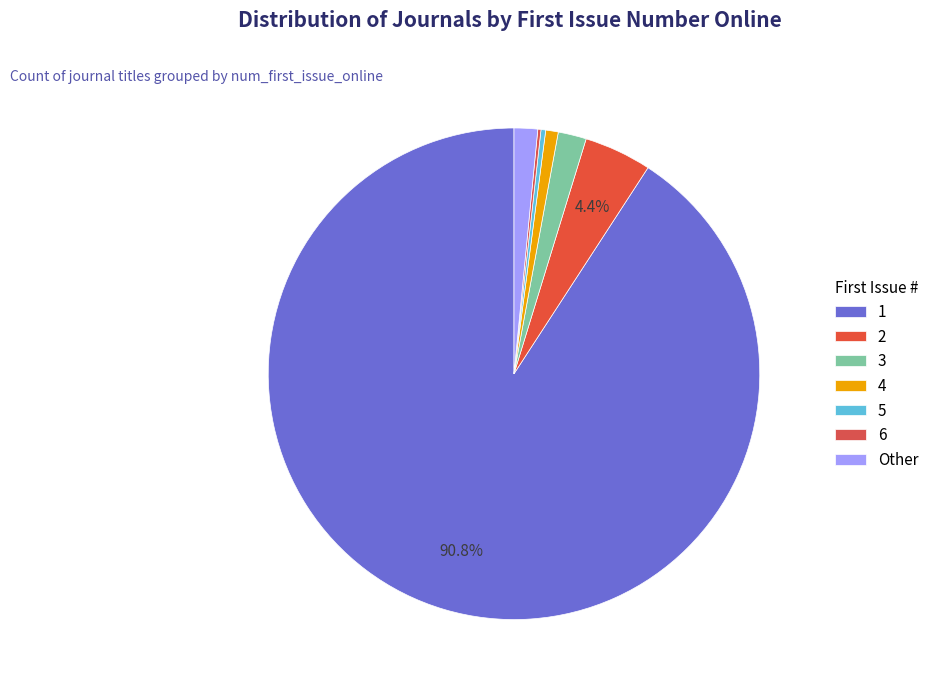

Approximately how many times larger is the value at 2 compared to 3?

2.1